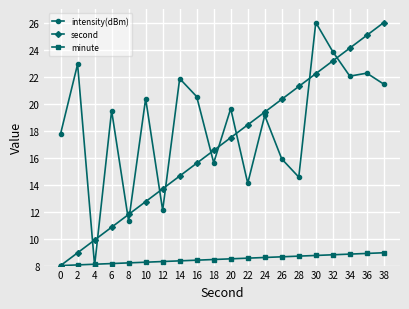

Rank the categories by second value from lowest to highest.

0, 2, 4, 6, 8, 10, 12, 14, 16, 18, 20, 22, 24, 26, 28, 30, 32, 34, 36, 38